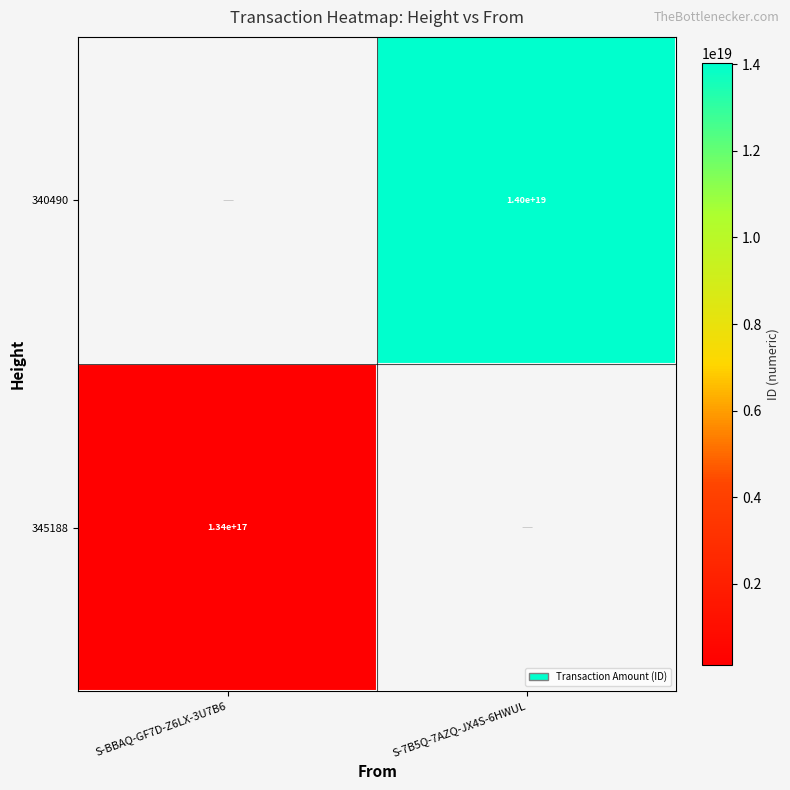

True or false: 345188 has a value of 134000000000000000 at S-BBAQ-GF7D-Z6LX-3U7B6.

True